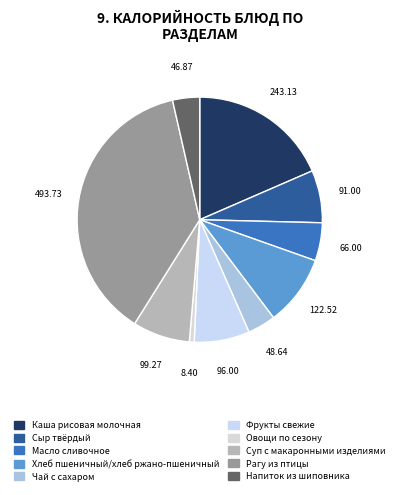

How many slices are in this pie chart?

10